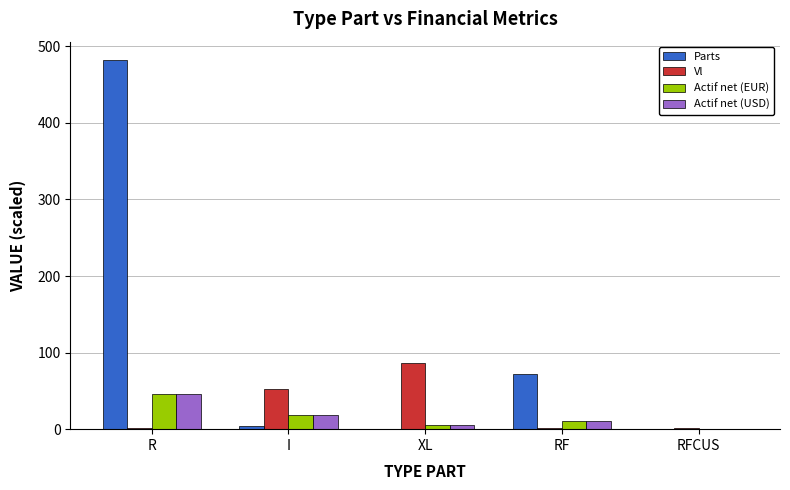

At which category does the chart reach its peak across all series?

R